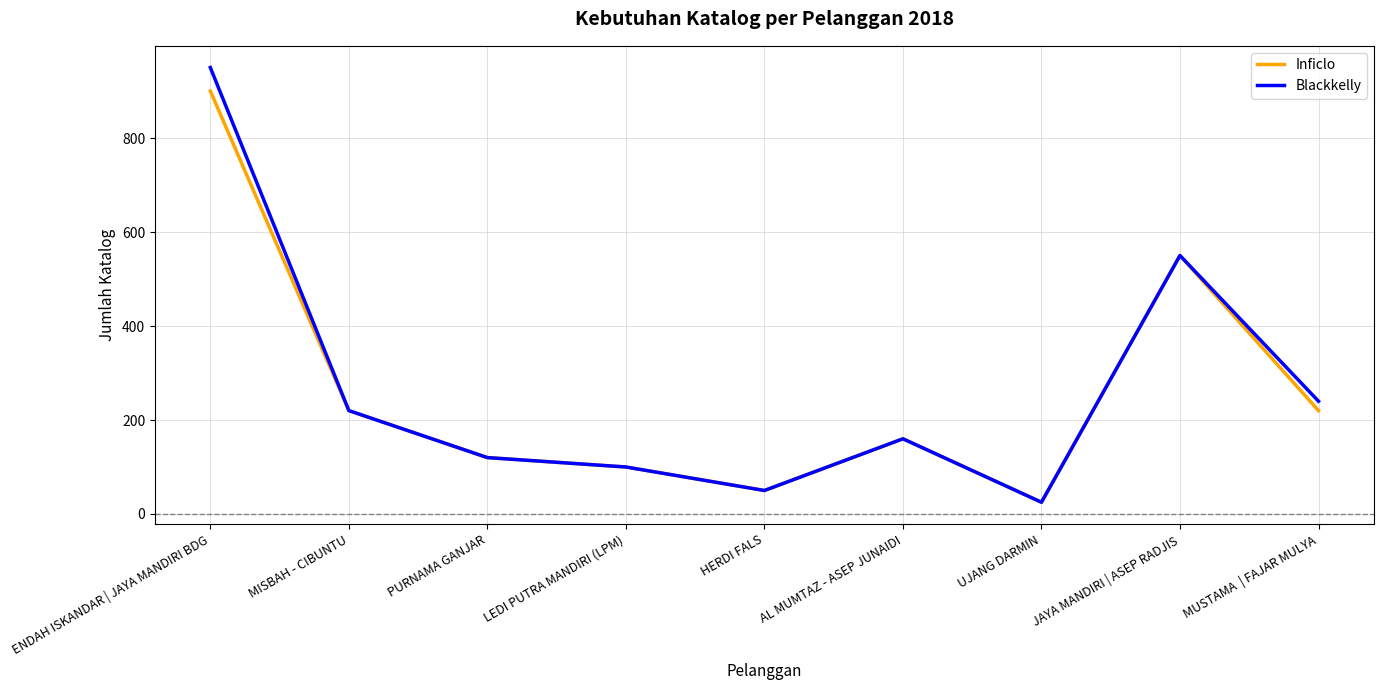

What is the difference between the second highest and second lowest values in the Blackkelly series?

500